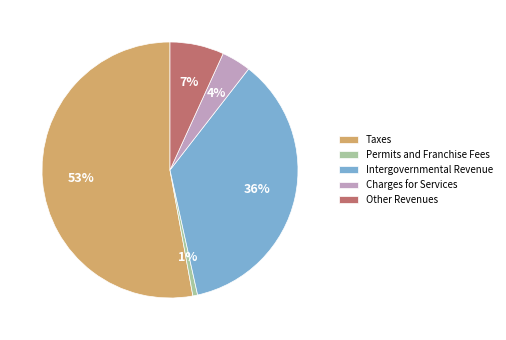

Between Taxes and Charges for Services, which is larger?

Taxes